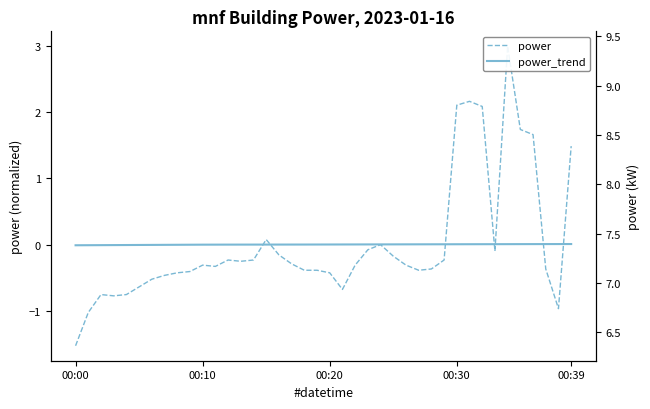

Where do power_trend and power first cross each other?

14 and 15